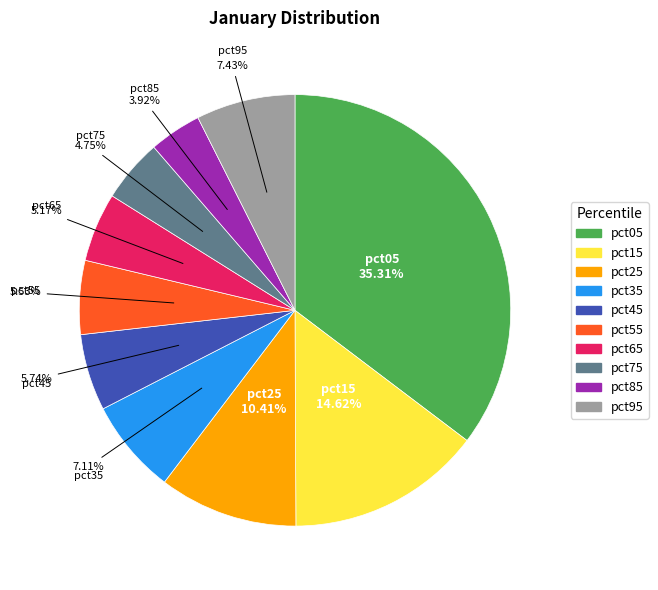

Which has a higher value, pct85 or pct35?

pct35